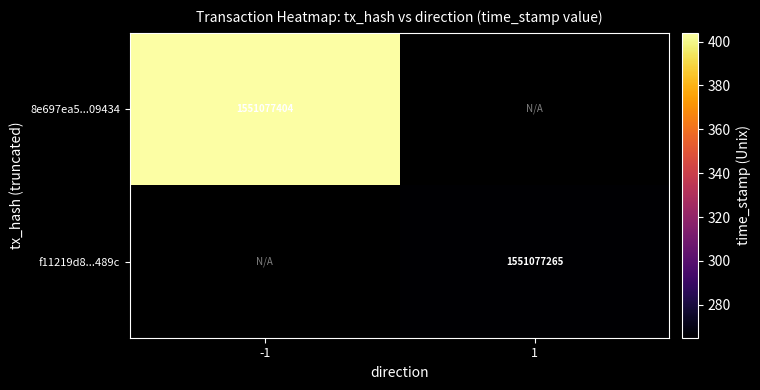

The f11219d8add3061ef3fb9e5780152dbf9c5489c series shows 1551077265 at time_stamp. True or false?

True